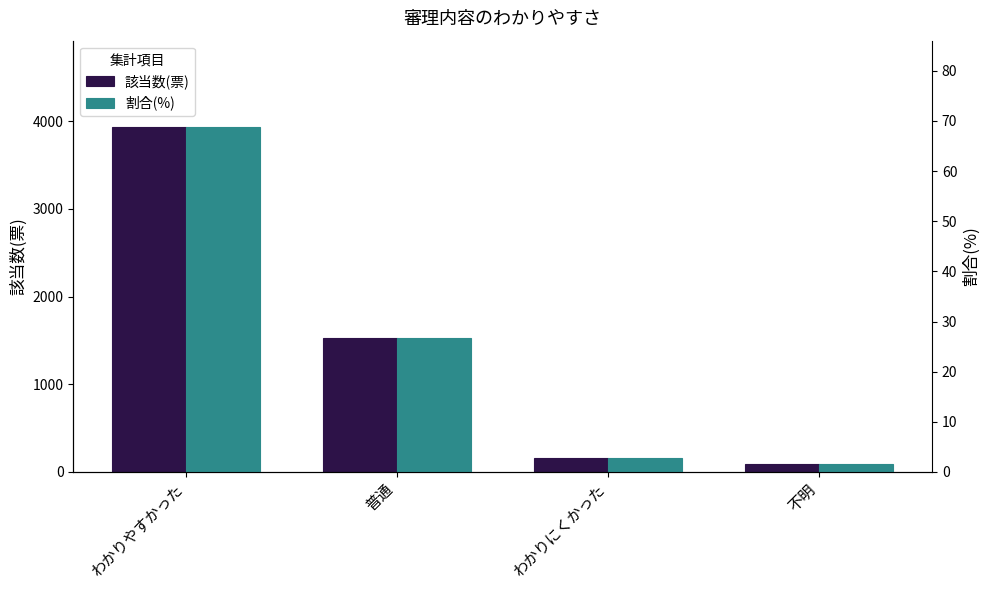

What is the smallest value displayed?

1.5